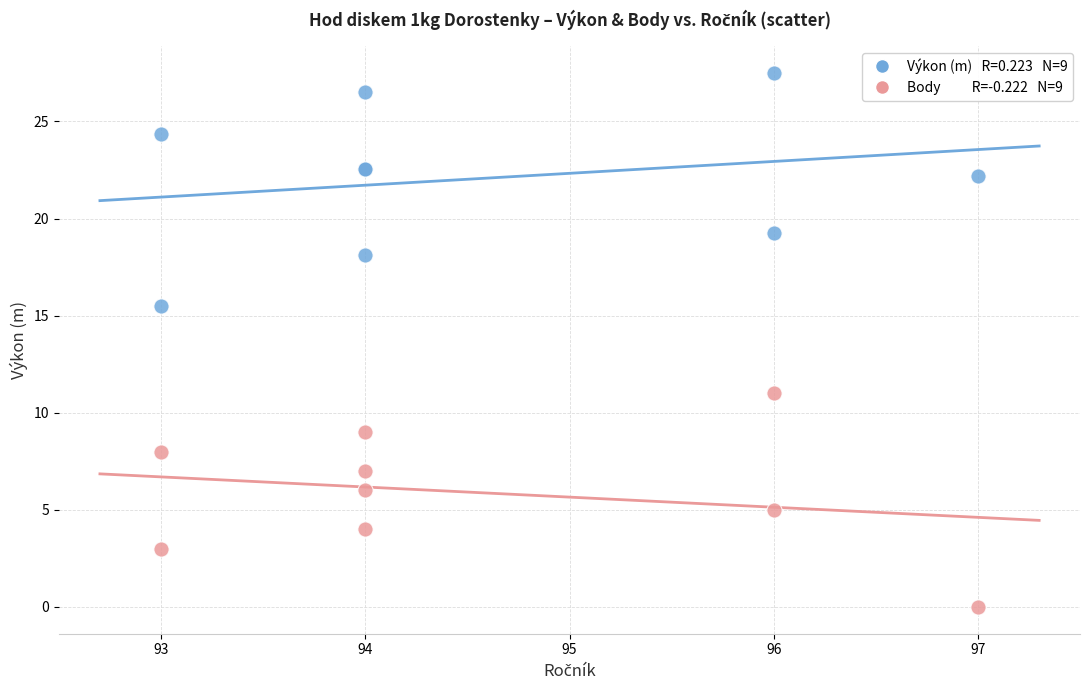

Across all series, what Y value is closest to 13?

11.0